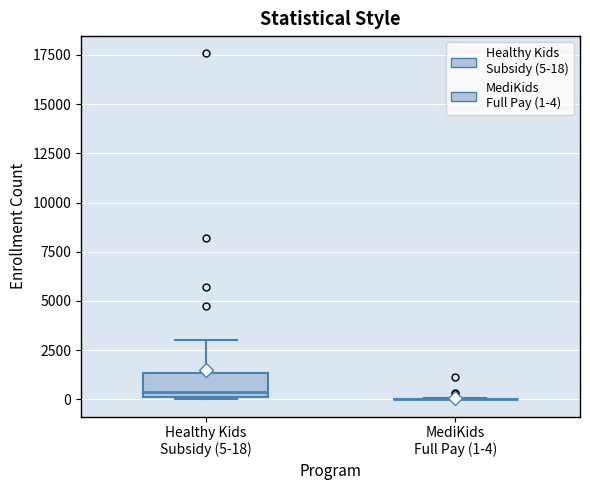

Where does the upper whisker of the box for Healthy Kids Subsidy (5-18) end on the y-axis? The values are not printed on the chart, so give them approximately, as read against the axis.

3000